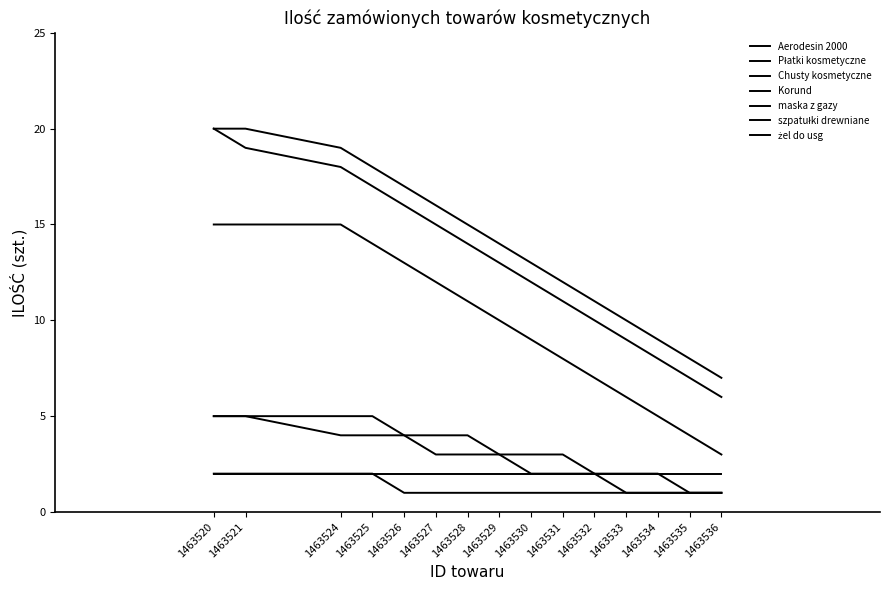

What is the maximum value shown in the chart?

20